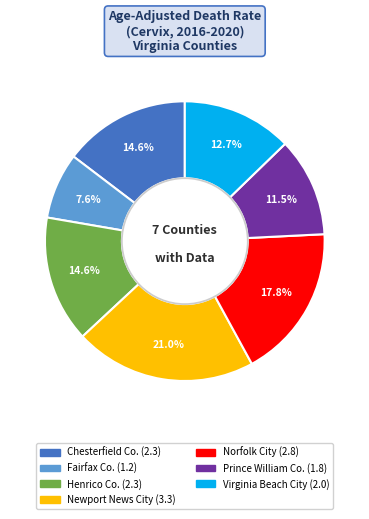

Is there any slice that represents more than half of the pie?

No